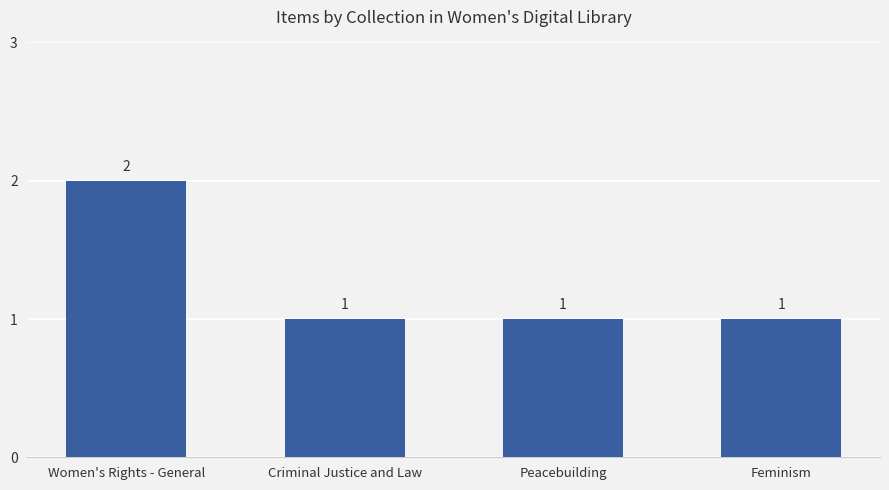

Reading left to right, extract all data points from this chart.

2	1	1	1